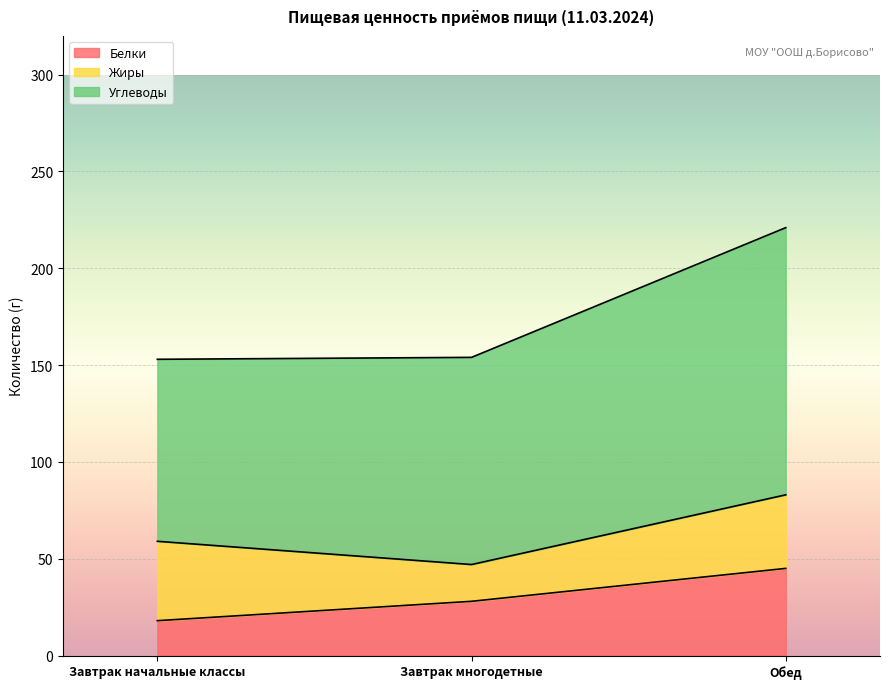

True or false: Белки has a value of 28 at Завтрак многодетные.

True